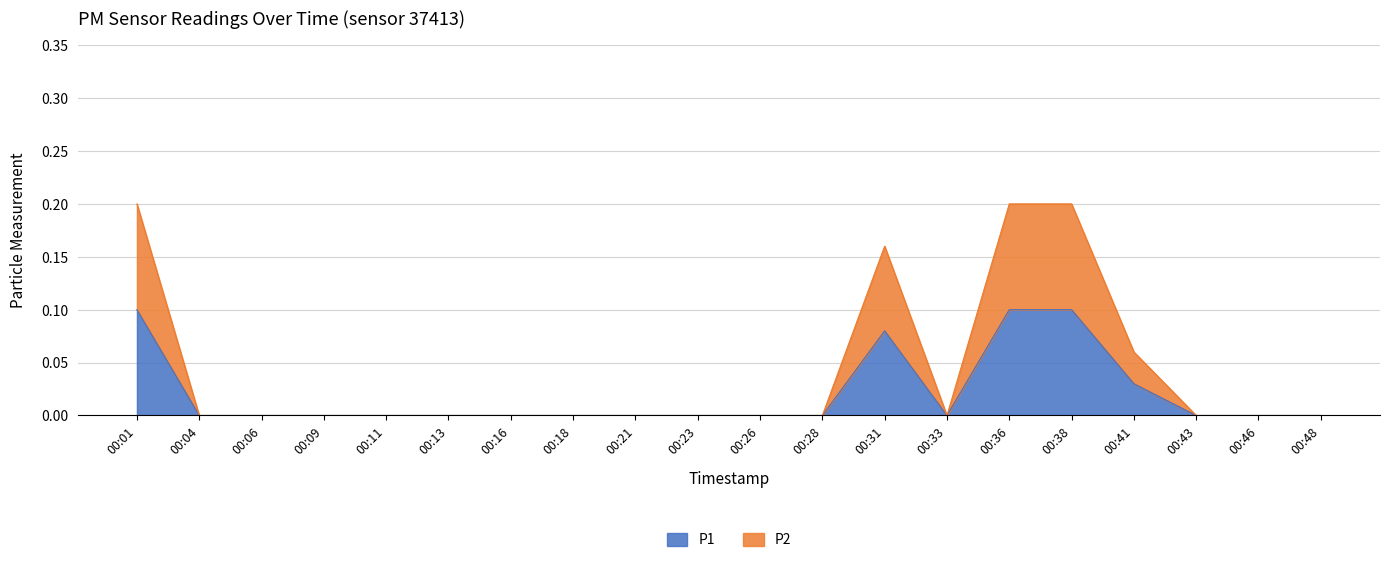

What is the highest value of the P2 series?

0.2